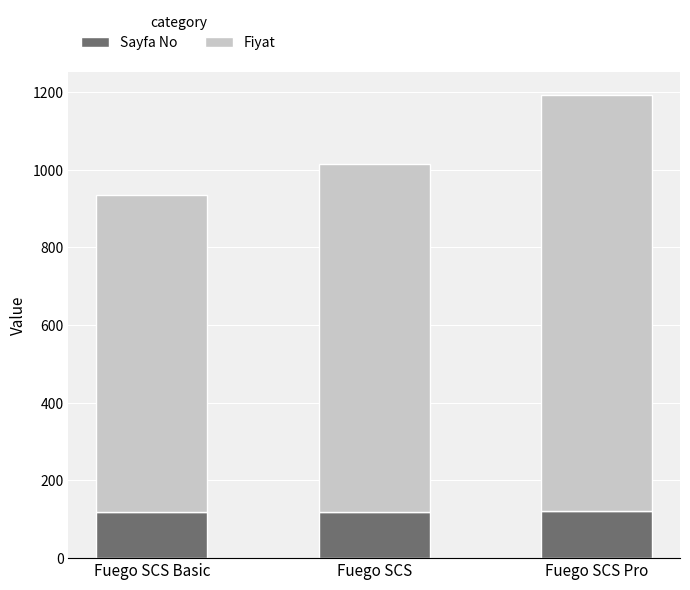

What is the sum of the Sayfa No values at Fuego SCS Pro and Fuego SCS Basic?

240